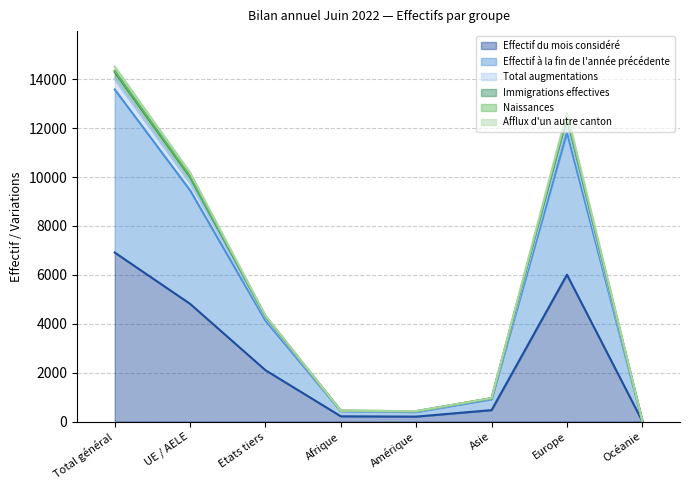

The value of Afflux d'un autre canton at Amérique is 283. True or false?

False